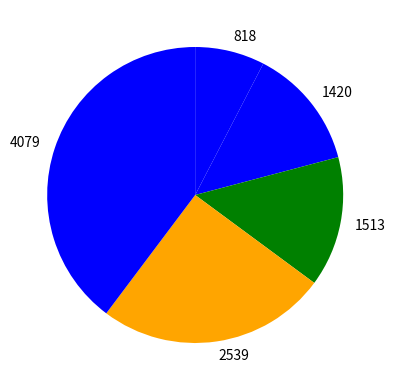

Is it true that 818 is 21% of the pie?

False